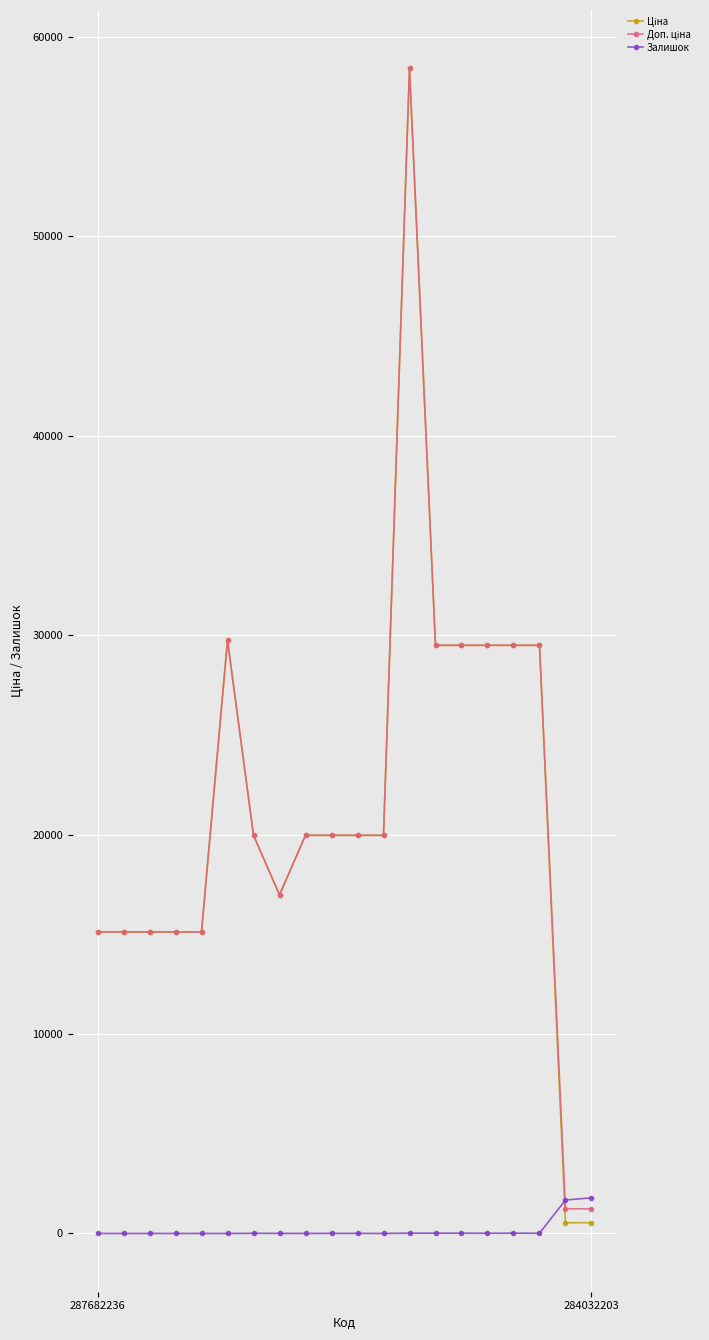

True or false: Залишок has more than 1 interior local peaks.

True